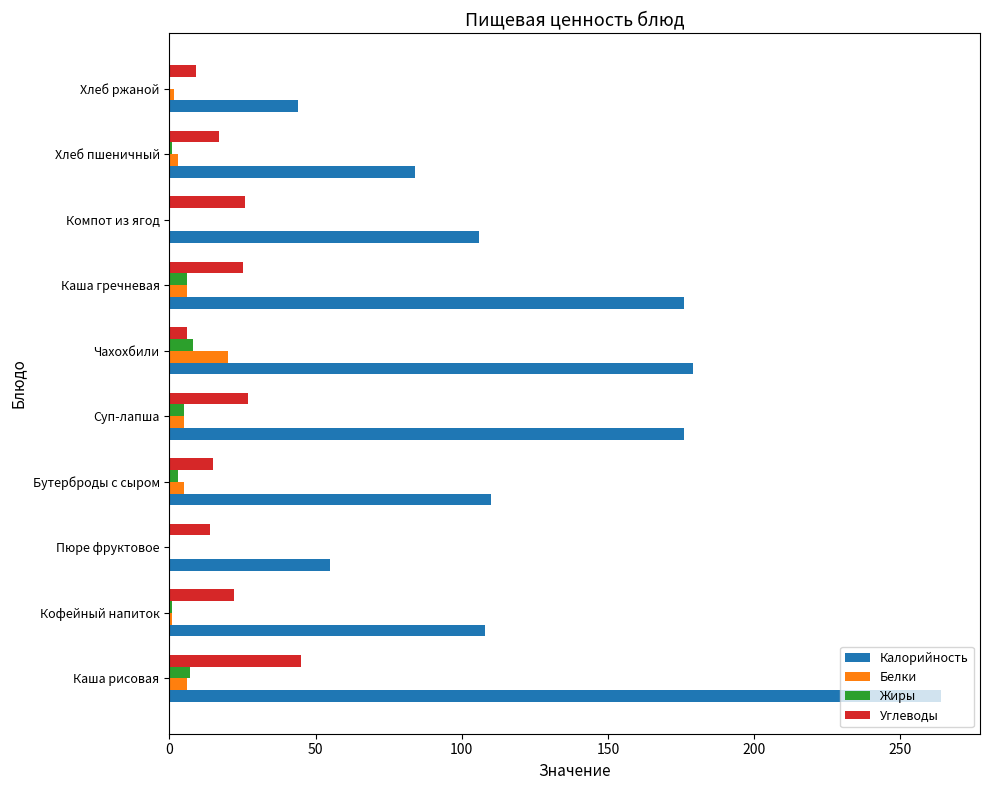

At which label does Калорийность reach its peak?

Каша рисовая